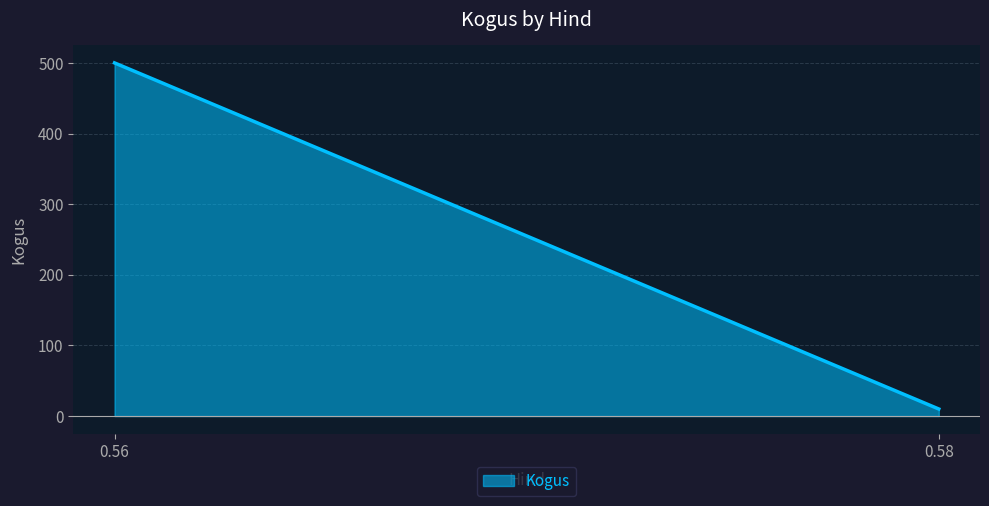

What is the smallest value displayed?

10